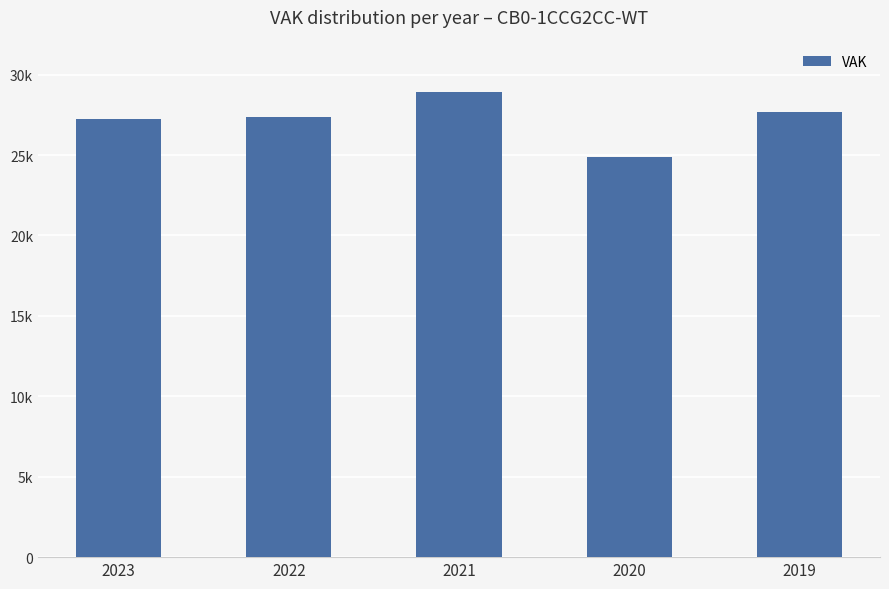

Which category has the lowest value across all series?

2020